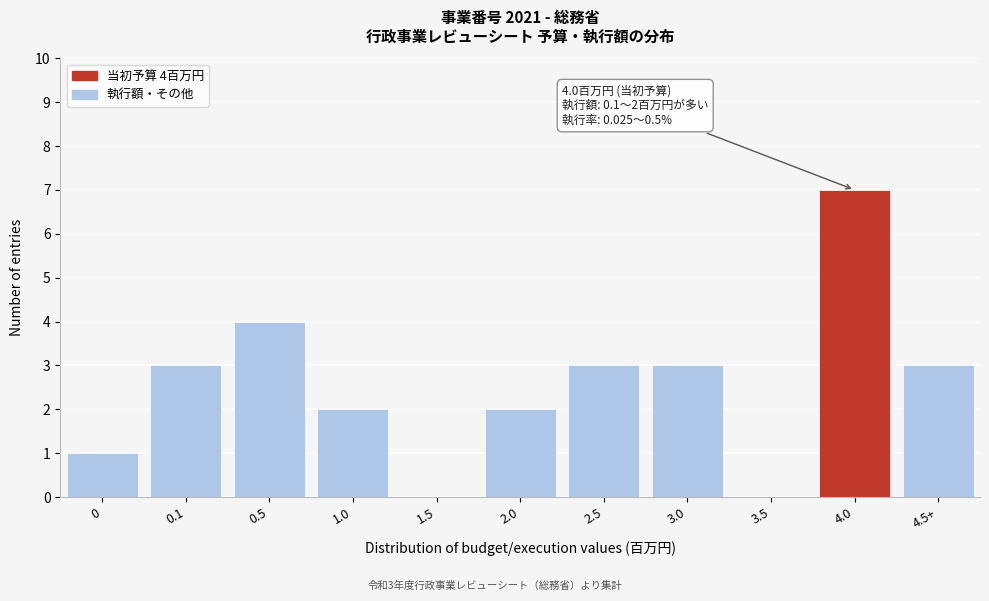

Reading left to right, list all the values displayed in this chart.

0=1	0.1=3	0.5=4	1.0=2	1.5=0	2.0=2	2.5=3	3.0=3	3.5=0	4.0=7	4.5+=3